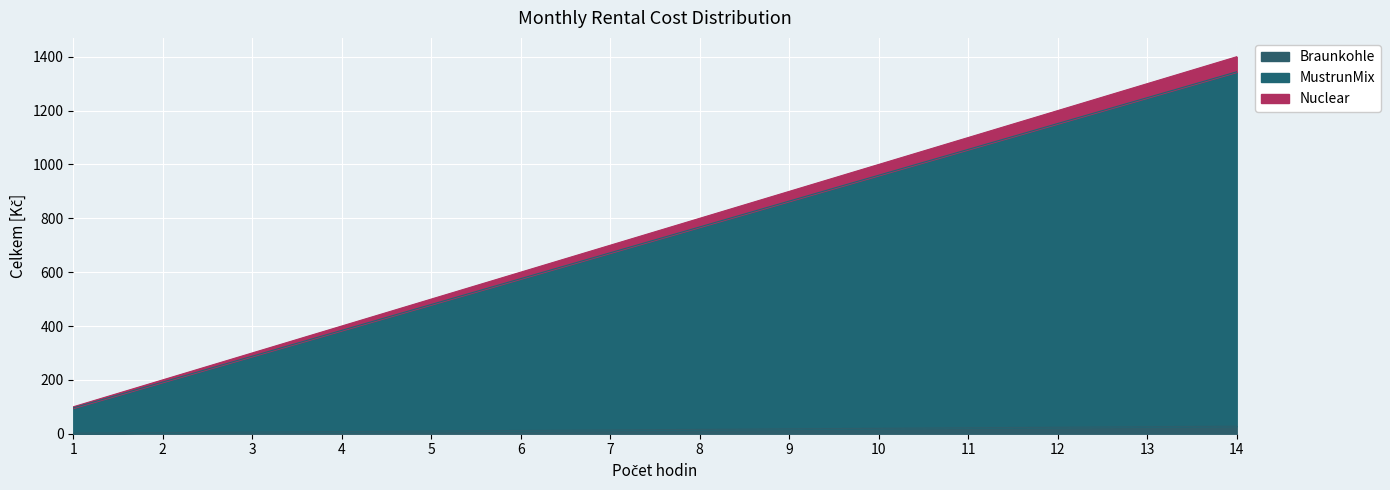

The value at 10 is 453. True or false?

False